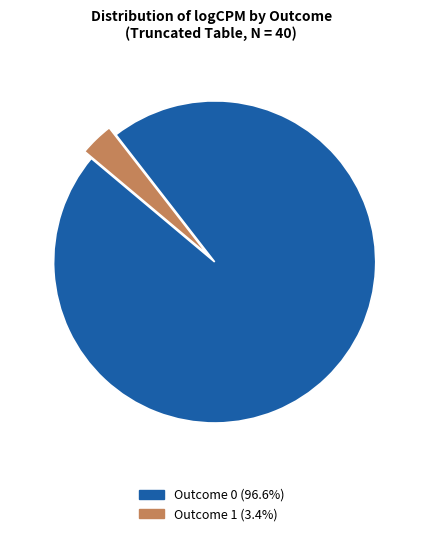

Is there a majority slice in this chart?

Yes